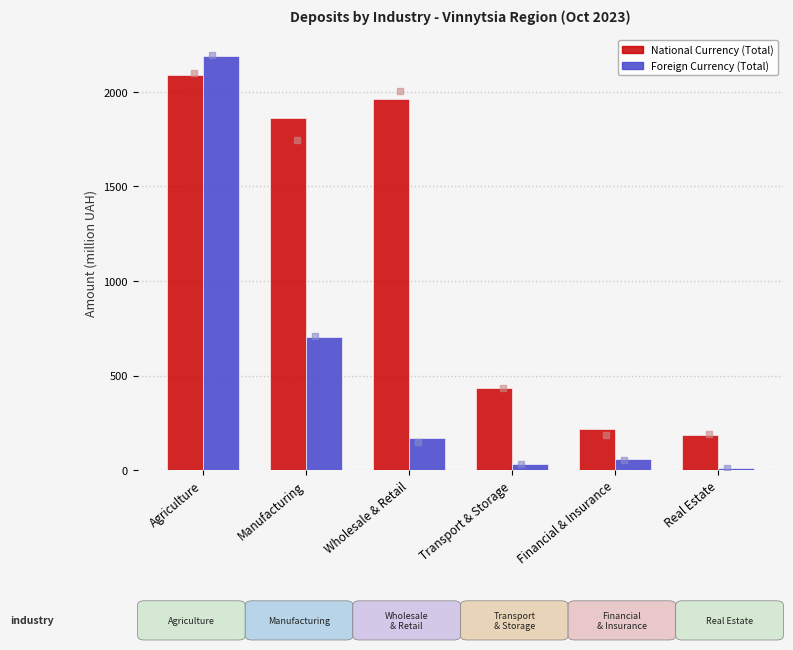

Is the value of Foreign Currency (Total) at Agriculture greater than the value of National Currency (Total) at Real Estate?

Yes